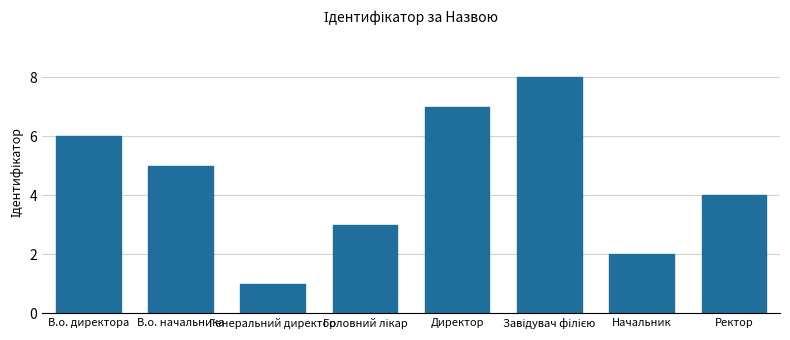

What is the label of the 8th bar from the left?

Ректор